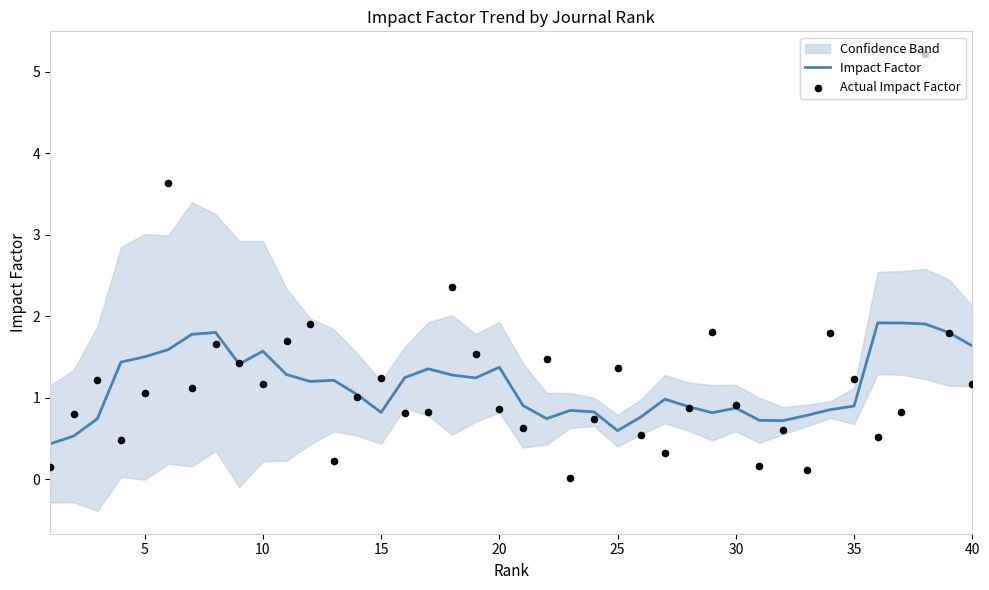

Which series has the largest Y range (max minus min)?

Actual Impact Factor